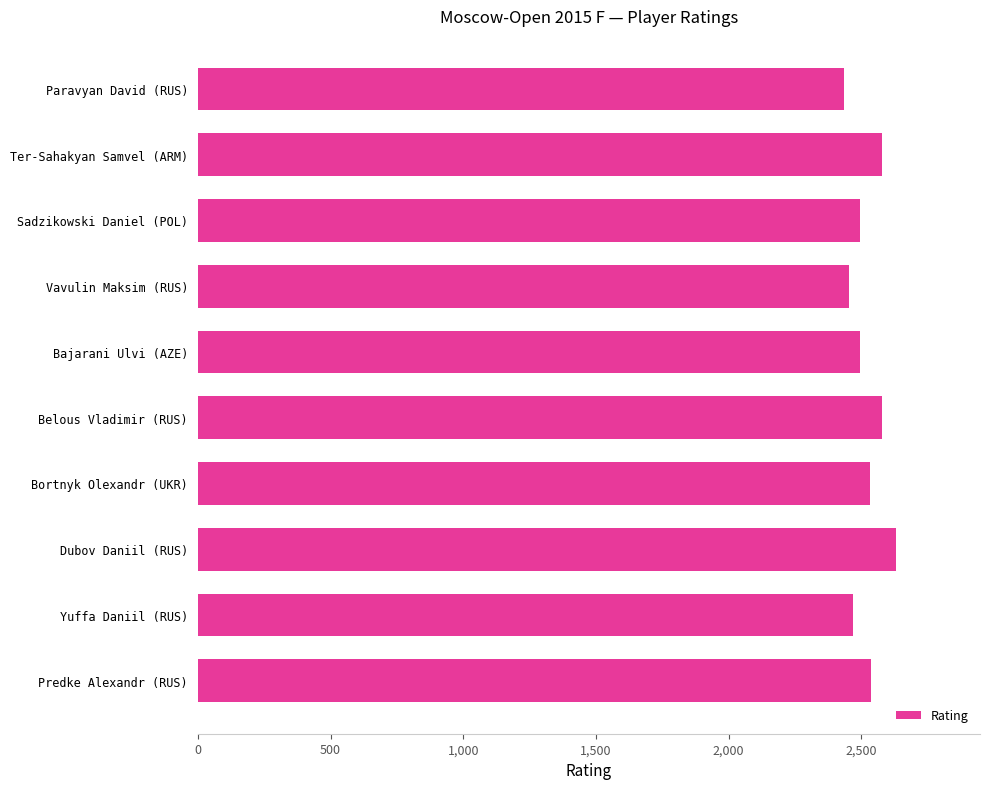

How many bars are there in total?

10